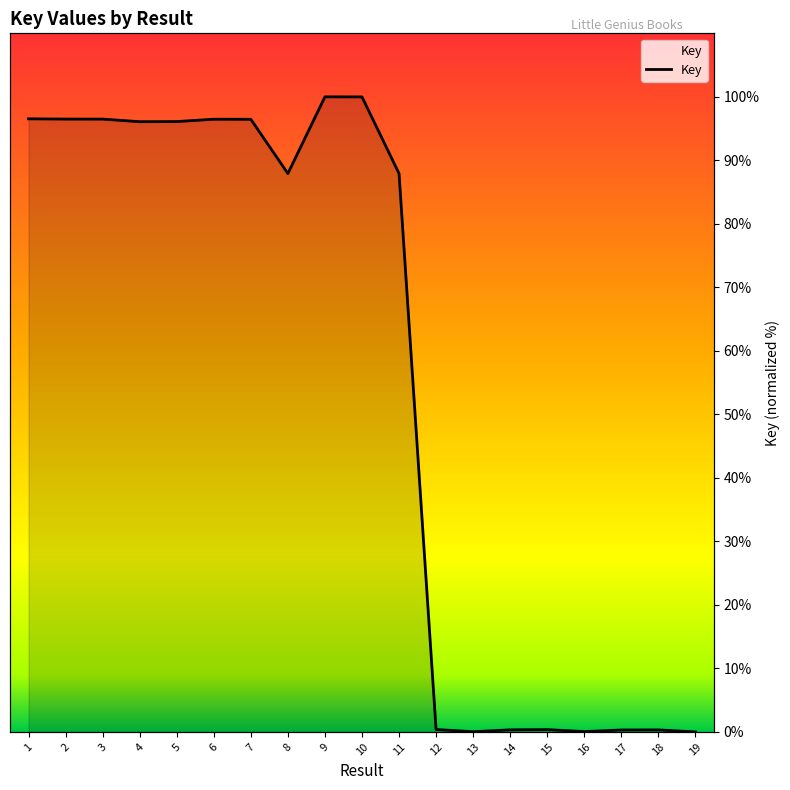

Reading left to right, extract all data points from this chart.

96.5	96.5	96.5	96.1	96.1	96.5	96.5	87.9	100.0	100.0	87.9	0.4	0.0	0.3	0.4	0.0	0.3	0.3	0.0